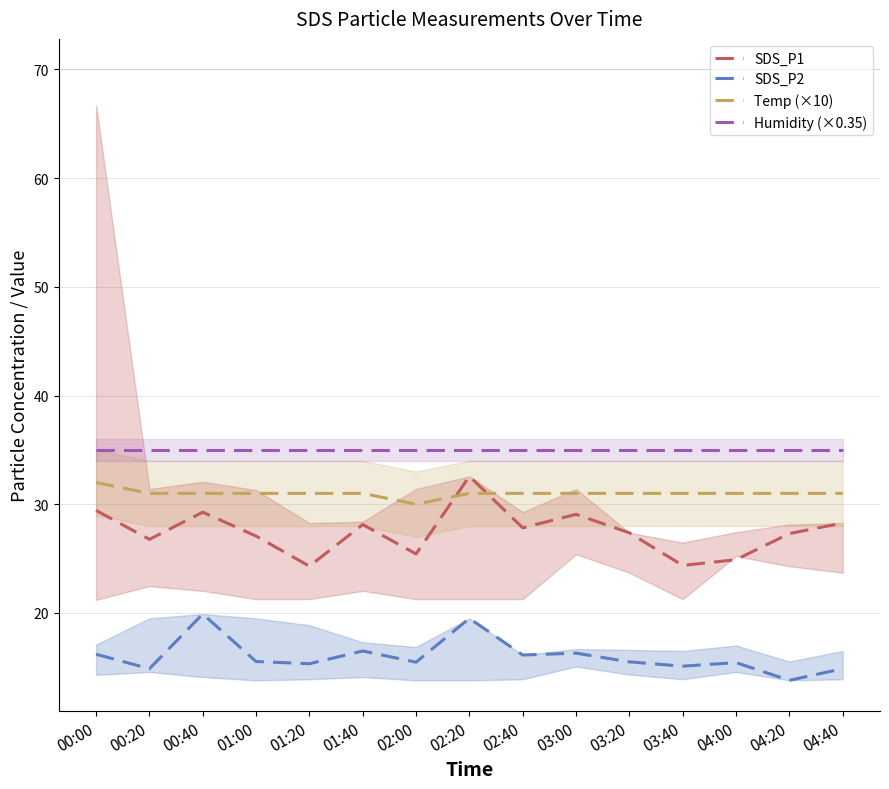

Is it true that Temp (×10) equals 31.0 at 00:40?

True